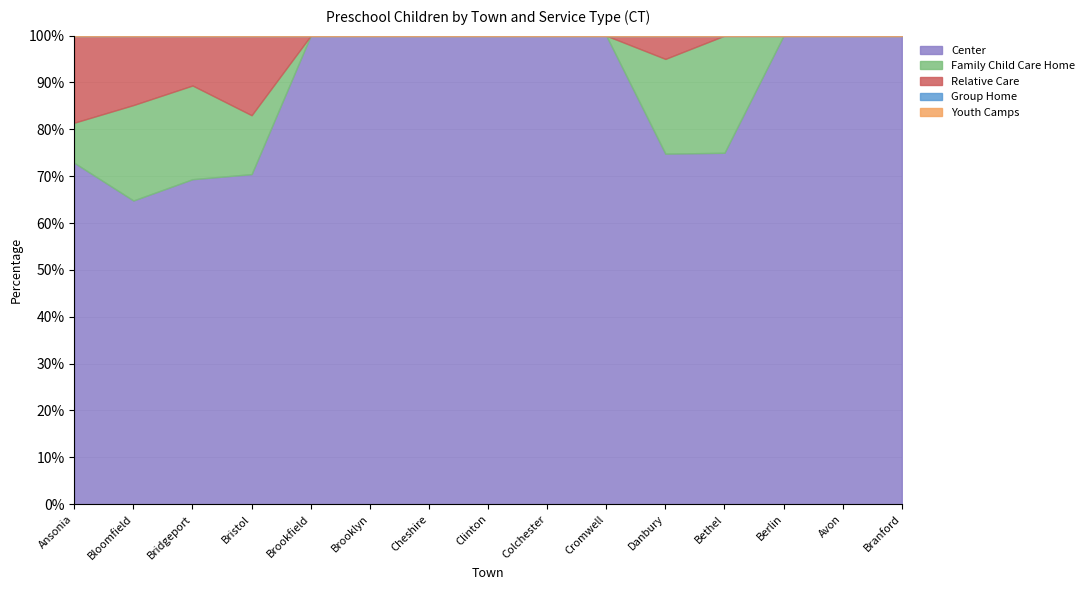

Is the value of Youth Camps at Avon greater than the value of Group Home at Cheshire?

No